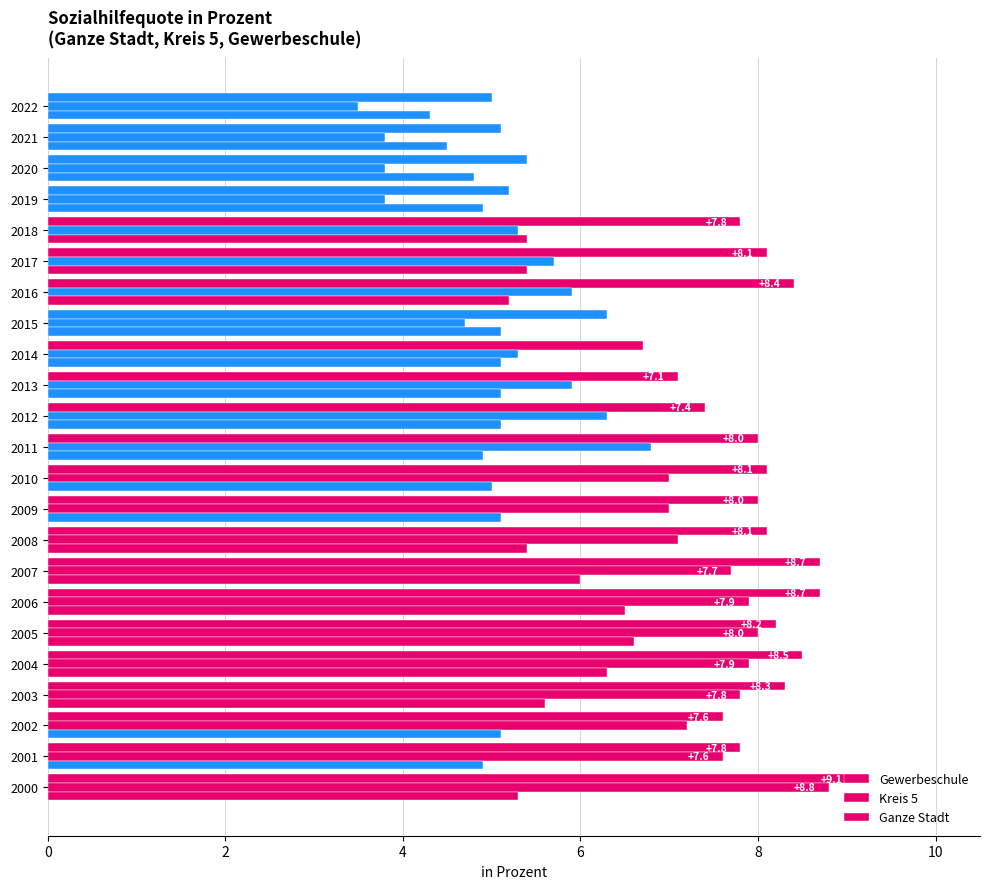

Count the number of data series in this chart.

3